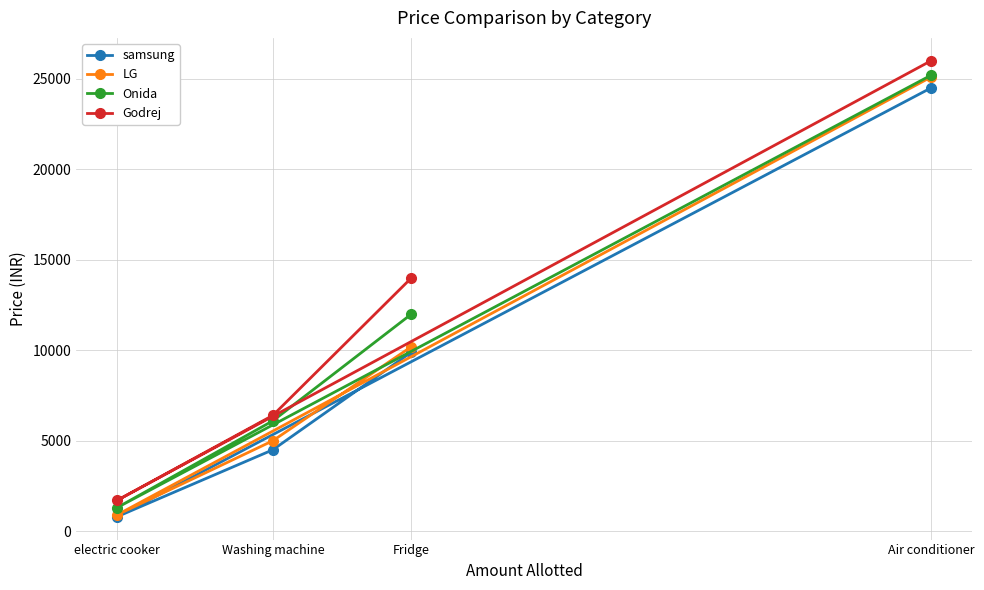

What is the spread (max minus min) of values at Fridge?

4100